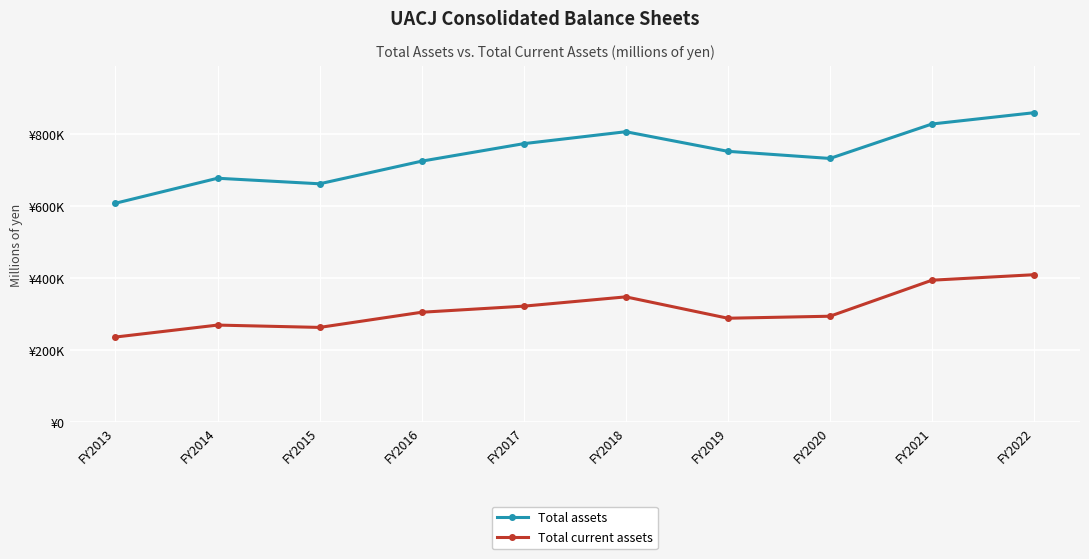

List the labels in order of Total current assets value, largest first.

FY2022, FY2021, FY2018, FY2017, FY2016, FY2020, FY2019, FY2014, FY2015, FY2013